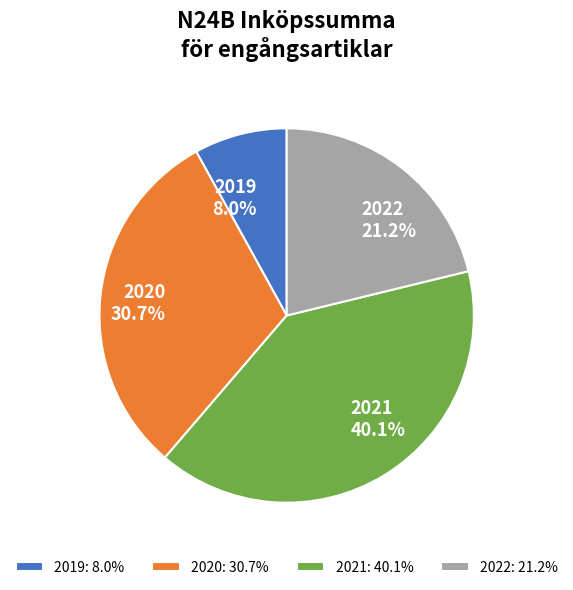

Is there any slice that represents more than half of the pie?

No